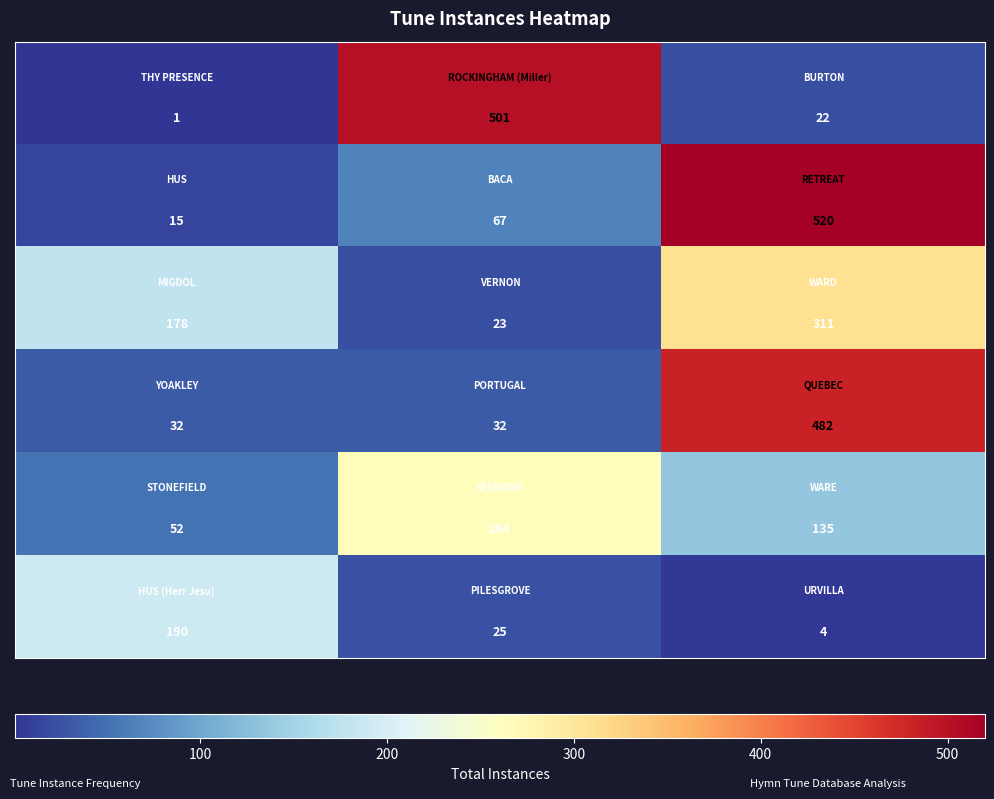

What is the minimum value shown in the chart?

1